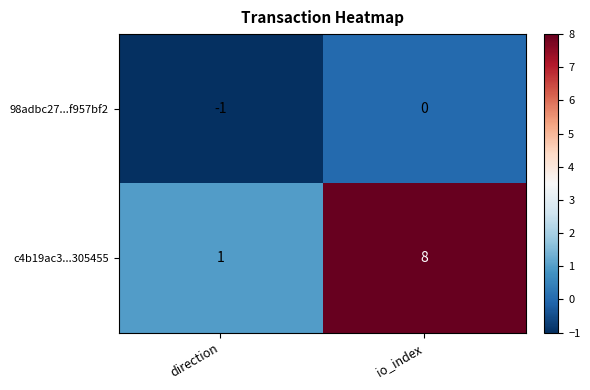

Is it true that c4b19ac3...305455 equals 1 at direction?

True